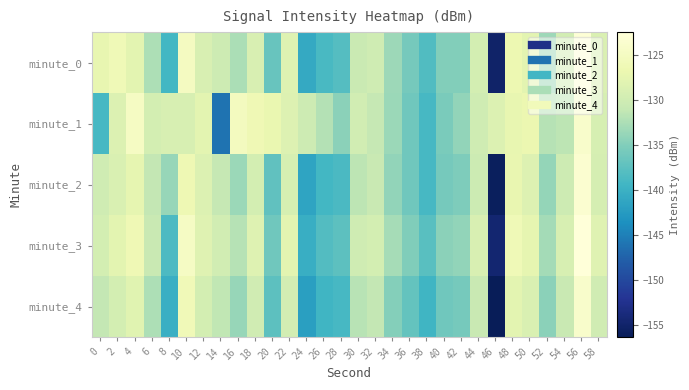

At which category does the chart reach its peak across all series?

56